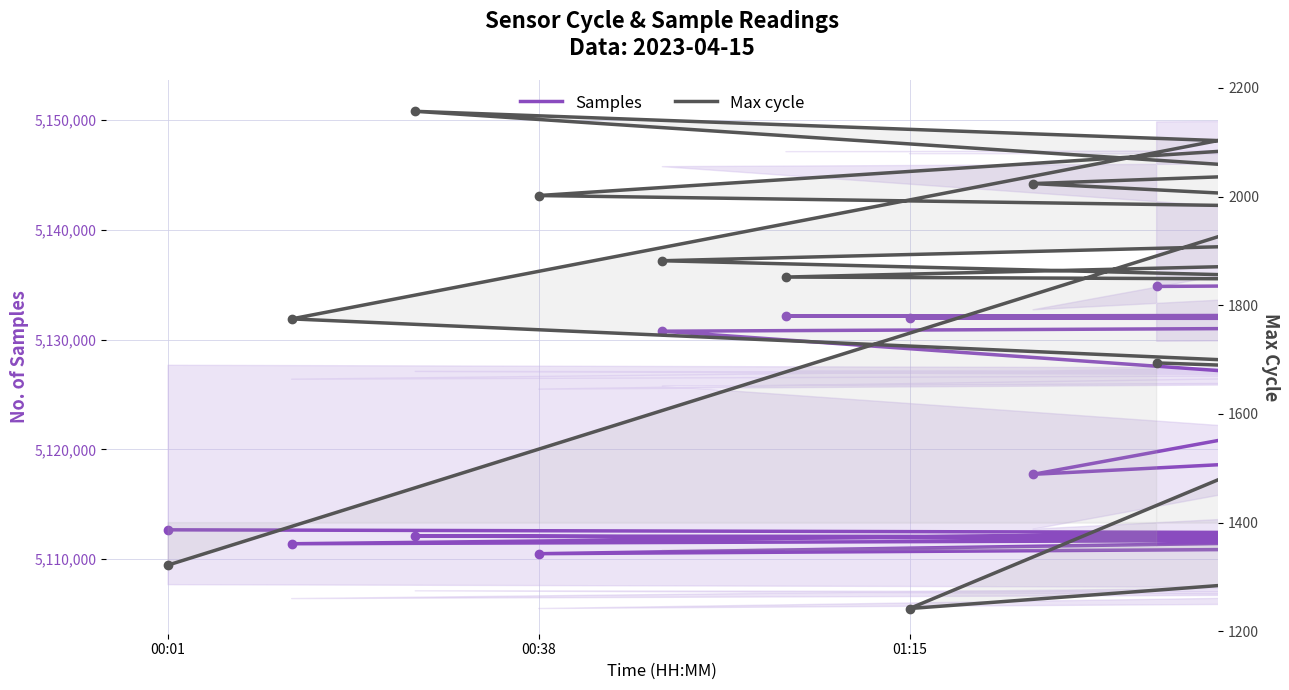

True or false: Max cycle and Samples intersect in this chart.

False